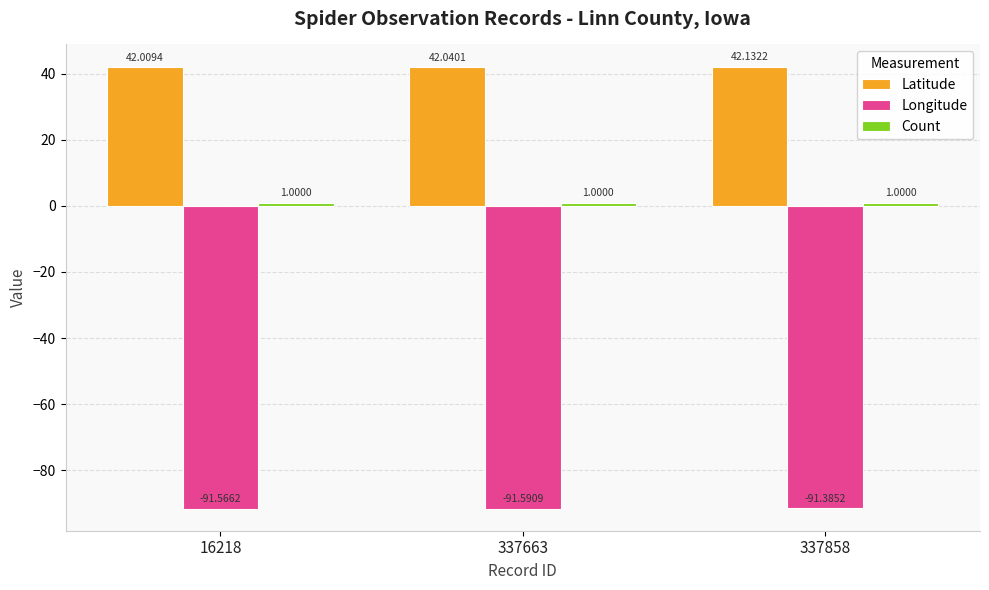

Rank the categories by Longitude value from highest to lowest.

337858, 16218, 337663